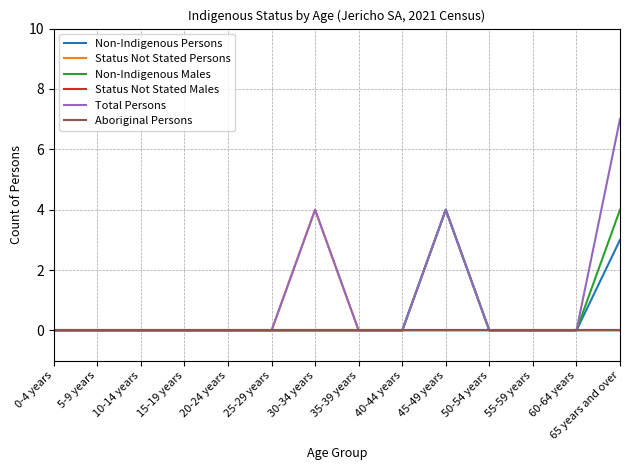

Is this an area chart (filled region under the line)?

No